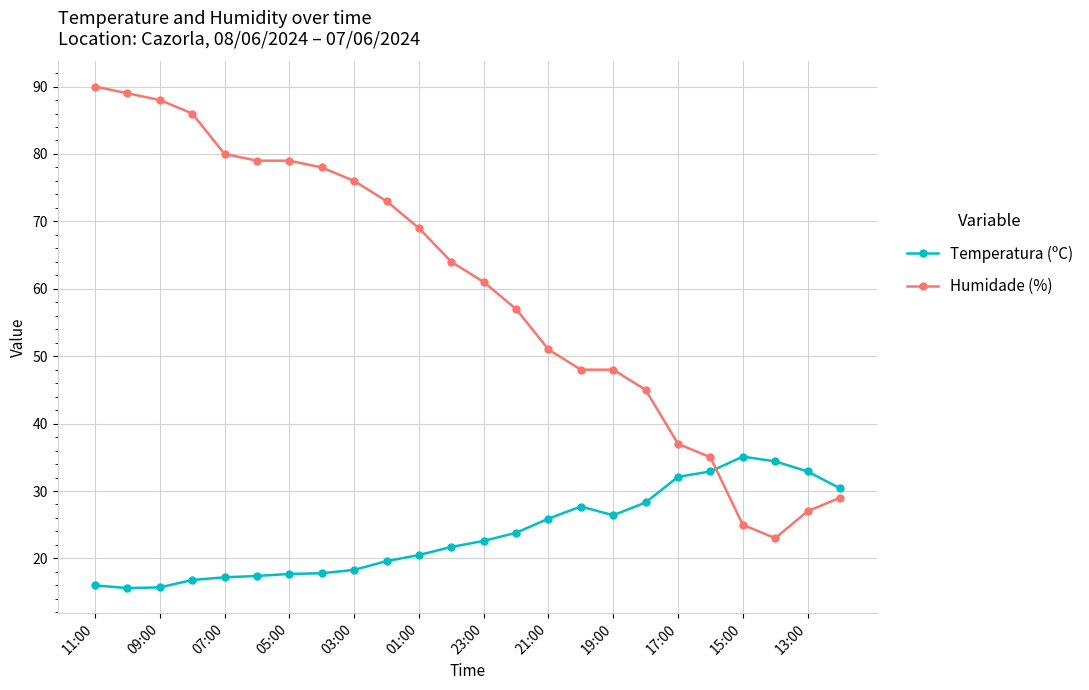

Does the chart have visible grid lines?

Yes